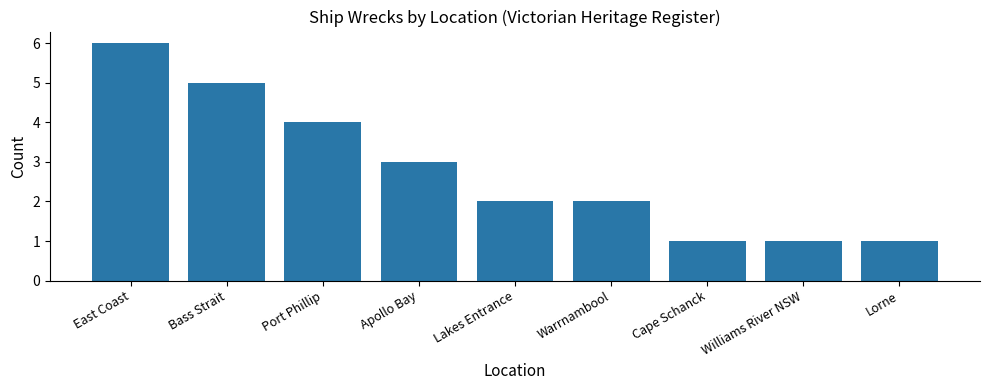

What is the value of the 4th bar from the left?

3